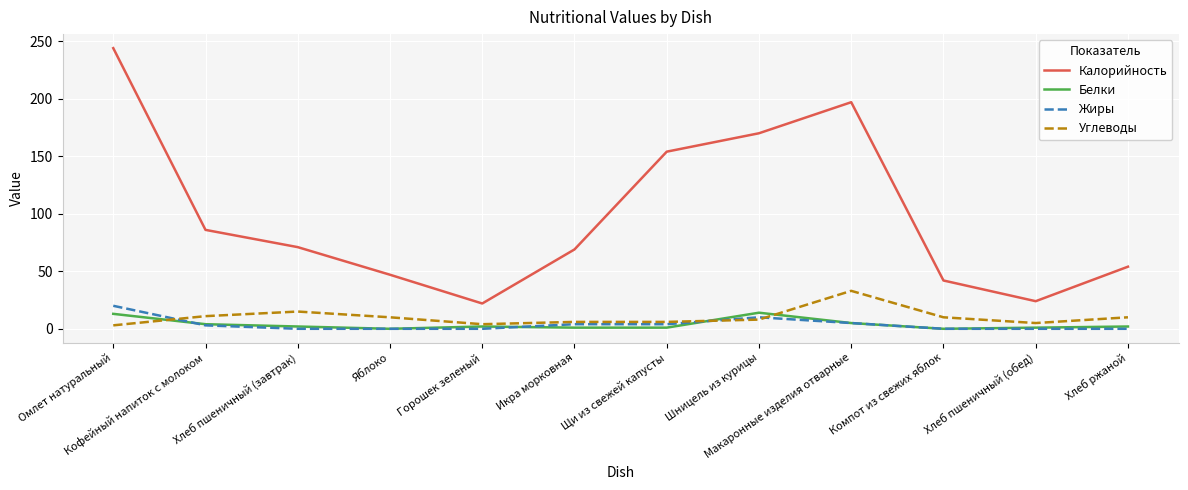

What is the minimum value for Калорийность?

22